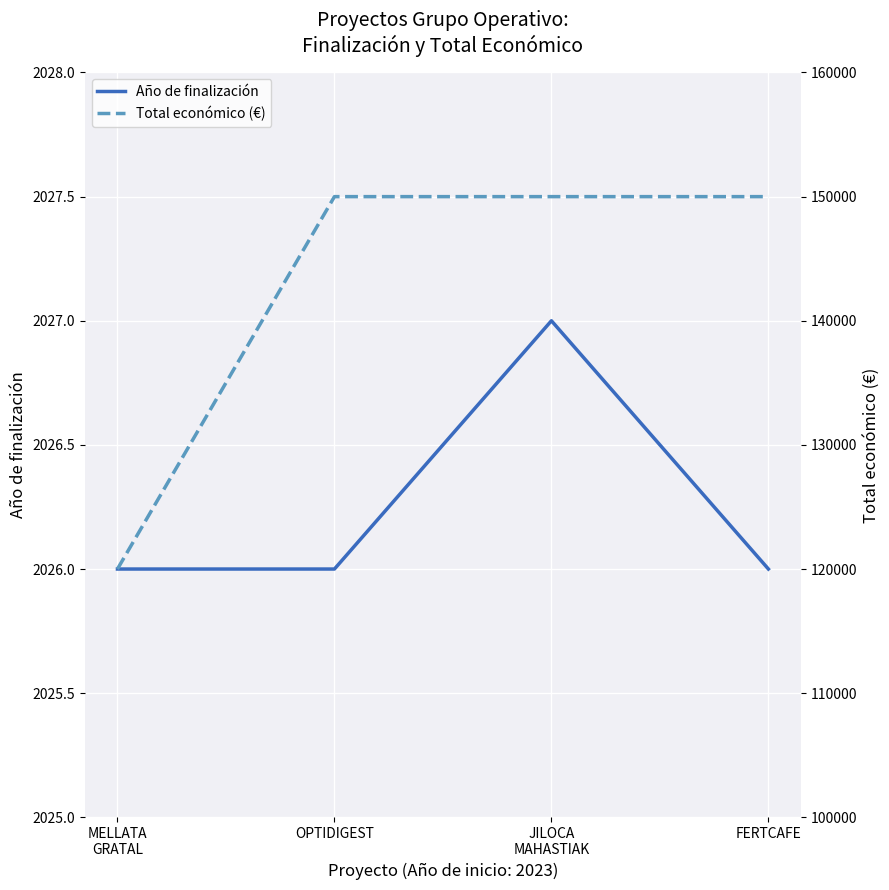

Reading left to right, extract all data points from this chart.

Año de finalización: MELLATA
GRATAL=2026	OPTIDIGEST=2026	JILOCA
MAHASTIAK=2027	FERTCAFE=2026
Total económico (€): MELLATA
GRATAL=120000	OPTIDIGEST=150000	JILOCA
MAHASTIAK=150000	FERTCAFE=150000